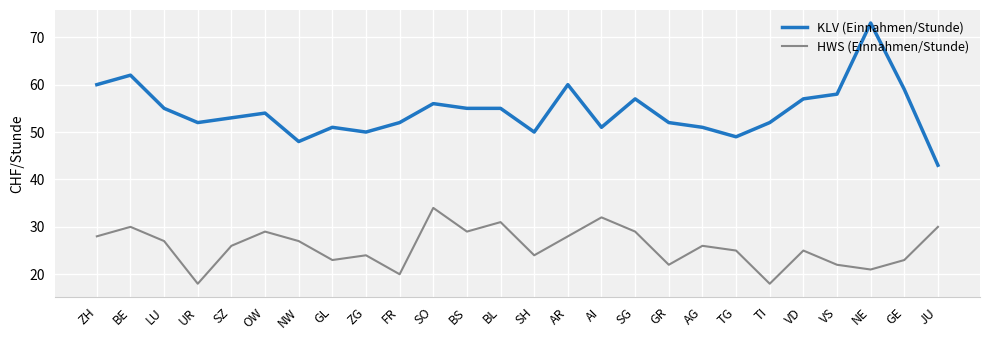

Does the chart have visible grid lines?

Yes